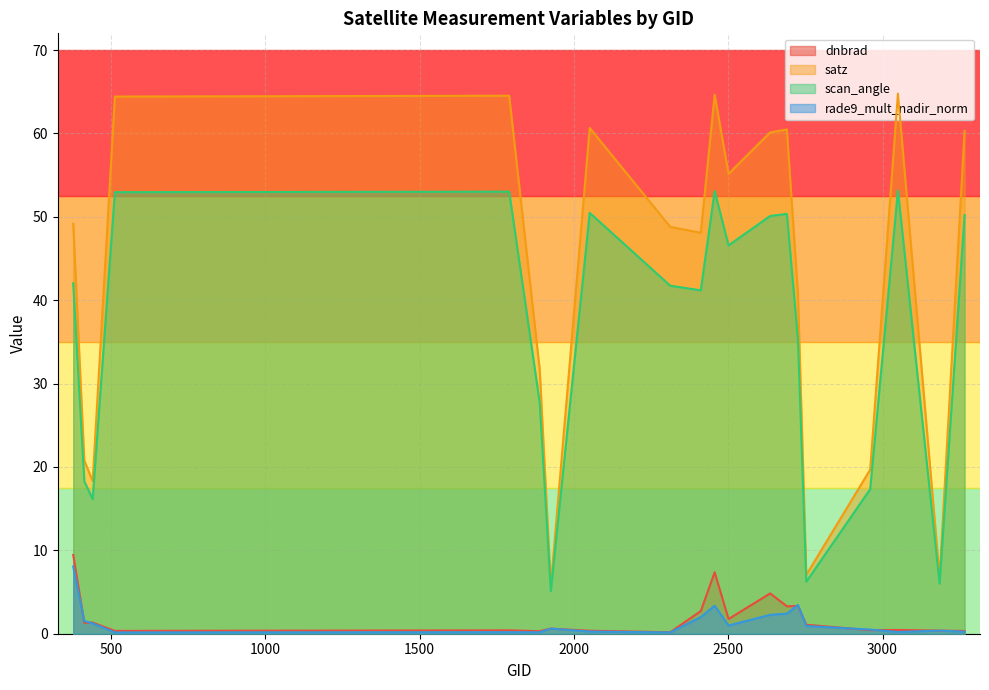

What are all the series names shown in the legend?

dnbrad, satz, scan_angle, rade9_mult_nadir_norm